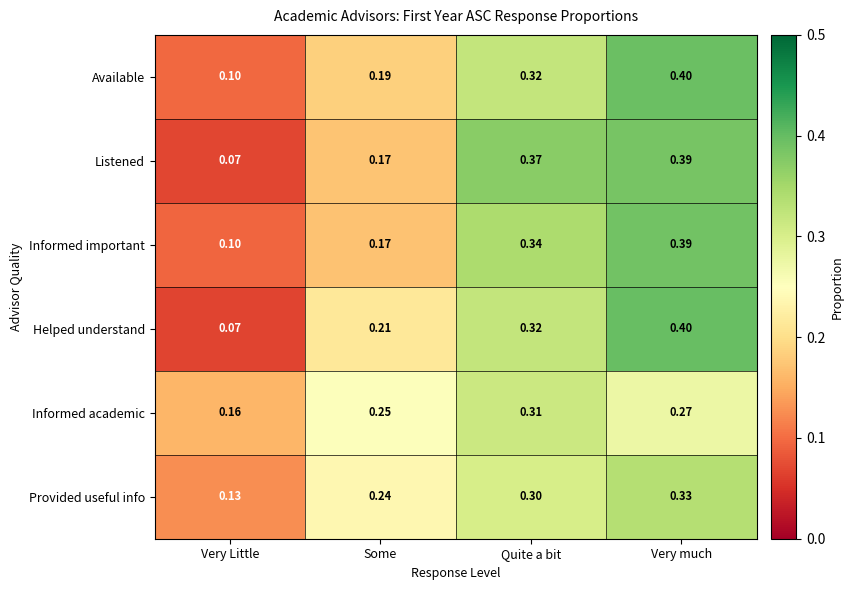

Which category has the highest value across all series?

Very much